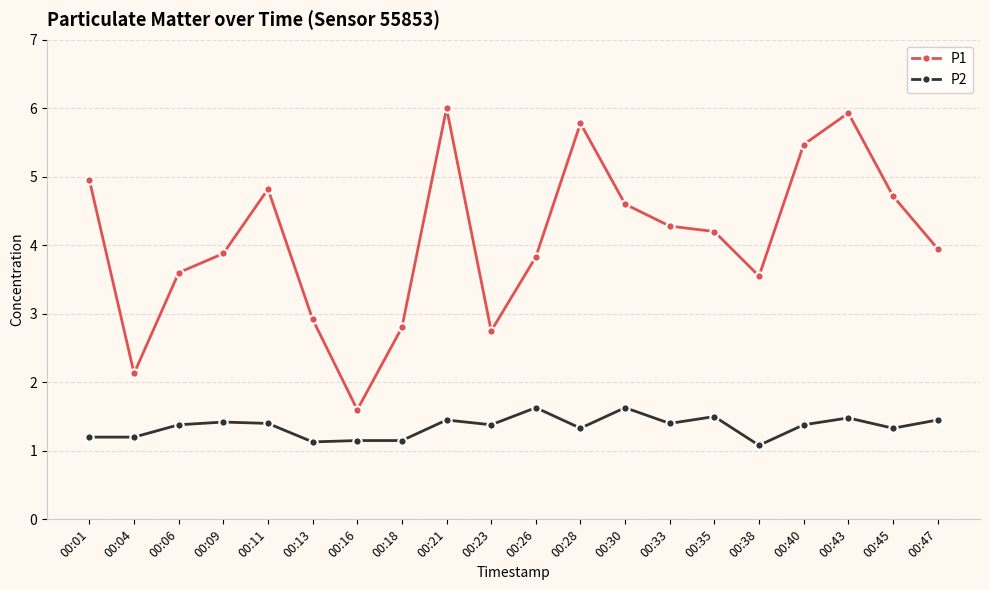

Which series has the largest range (max minus min)?

P1